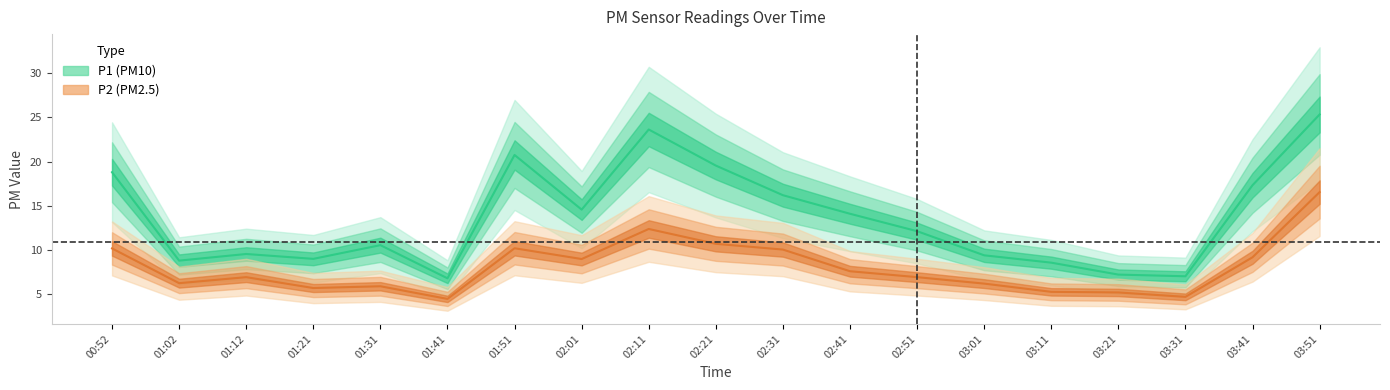

Reading left to right, transcribe all the data shown in this chart.

P1: 00:52=18.8	01:02=8.8	01:12=9.6	01:21=9.0	01:31=10.6	01:41=6.8	01:51=20.8	02:01=14.6	02:11=23.6	02:21=19.6	02:31=16.2	02:41=14.1	02:51=12.1	03:01=9.4	03:11=8.6	03:21=7.2	03:31=7.0	03:41=17.3	03:51=25.3
P2: 00:52=10.2	01:02=6.2	01:12=6.9	01:21=5.7	01:31=5.9	01:41=4.5	01:51=10.2	02:01=9.0	02:11=12.4	02:21=10.7	02:31=10.1	02:41=7.6	02:51=6.9	03:01=6.2	03:11=5.3	03:21=5.2	03:31=4.7	03:41=9.2	03:51=16.6